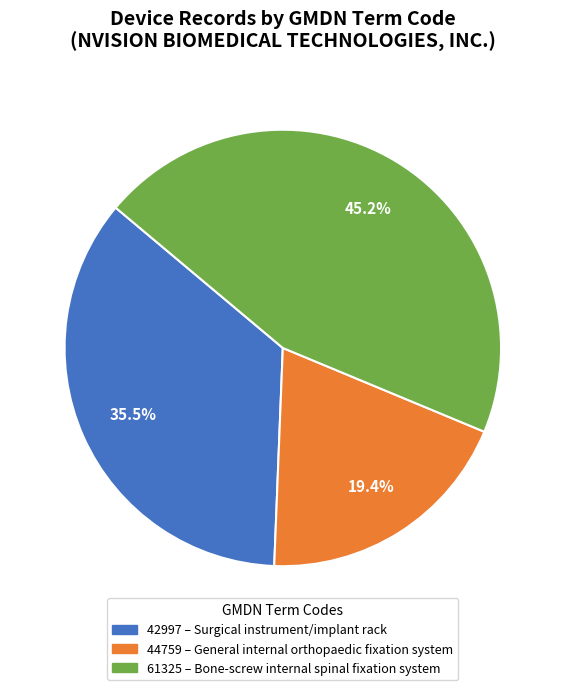

To the nearest percent, what percentage of the pie is 44759?

19%